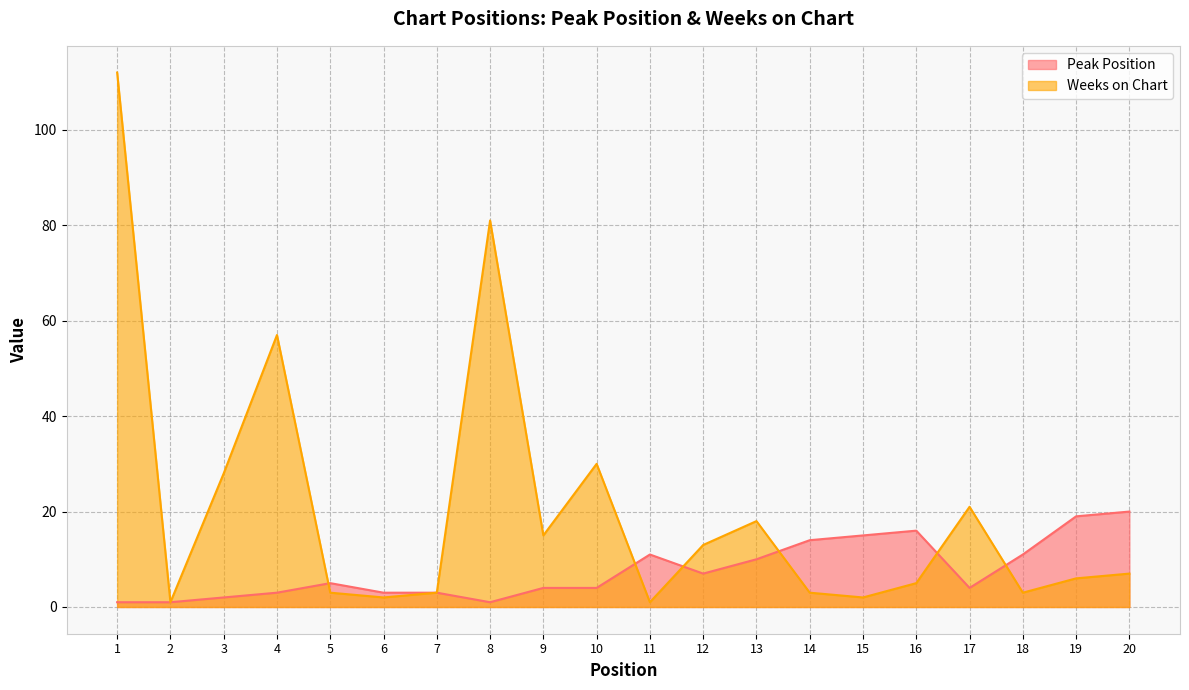

Is it true that Weeks on Chart equals 2 at 15?

True